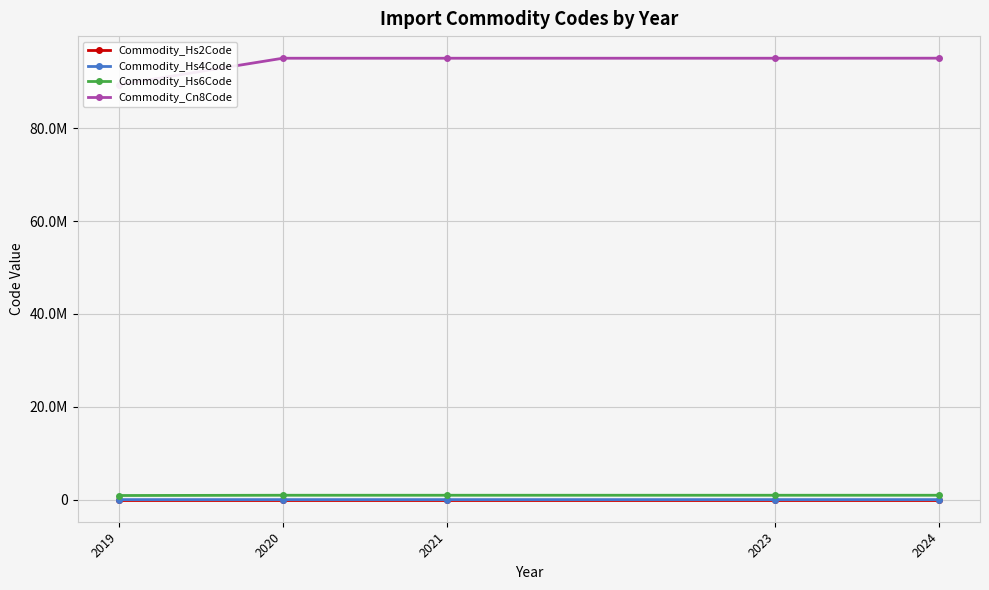

Reading left to right, list all the values displayed in this chart.

Commodity_Hs2Code: 2019=89.3	2020=95.0	2021=95.0	2023=95.0	2024=95.0
Commodity_Hs4Code: 2019=8935.5	2020=9505.0	2021=9505.0	2023=9505.2	2024=9506.0
Commodity_Hs6Code: 2019=893619.2	2020=950590.0	2021=950590.0	2023=950610.2	2024=950691.0
Commodity_Cn8Code: 2019=89361945.8	2020=95059000.0	2021=95059000.0	2023=95061038.0	2024=95069190.0